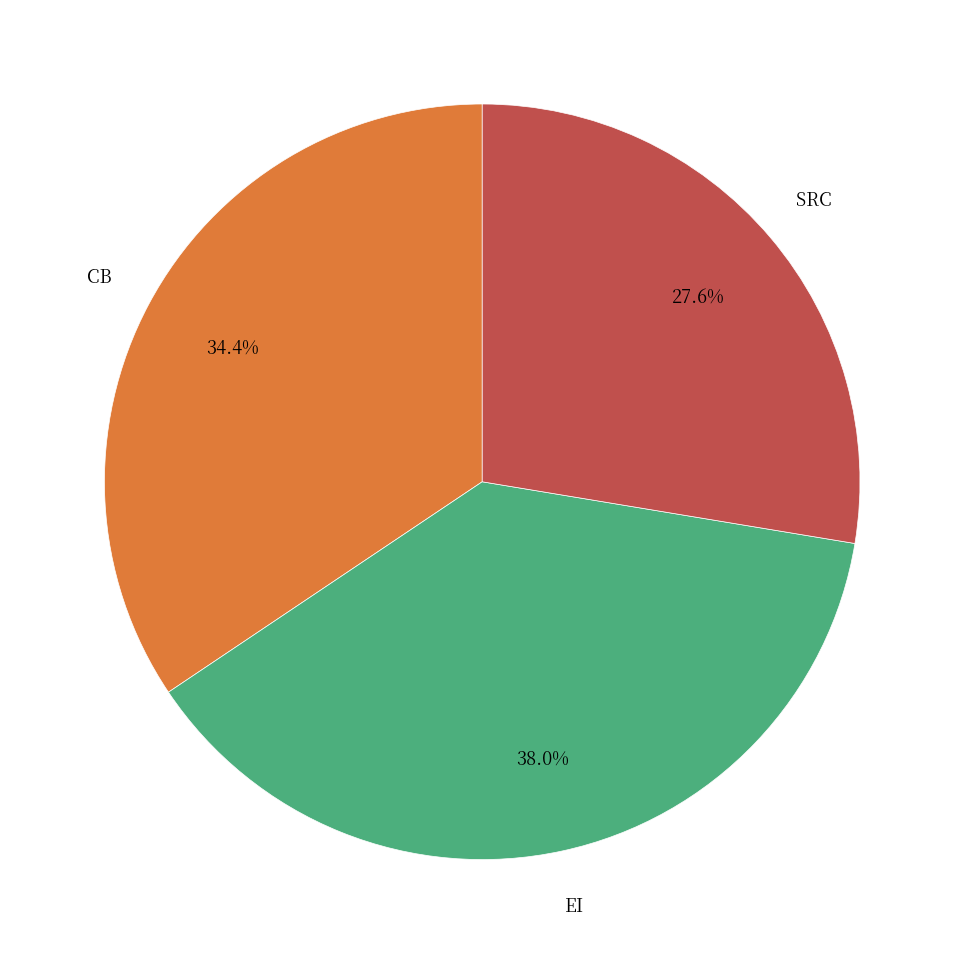

Does any single category account for the majority?

No